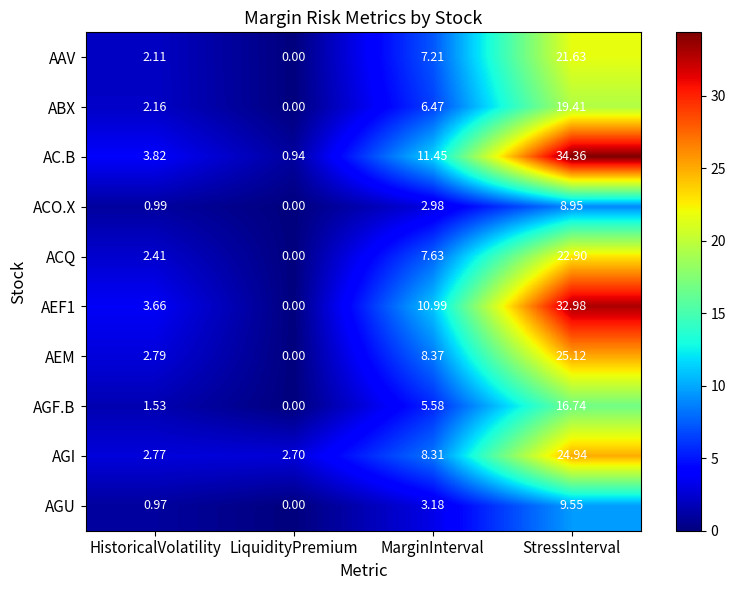

At which label does AAV first exceed 7?

MarginInterval